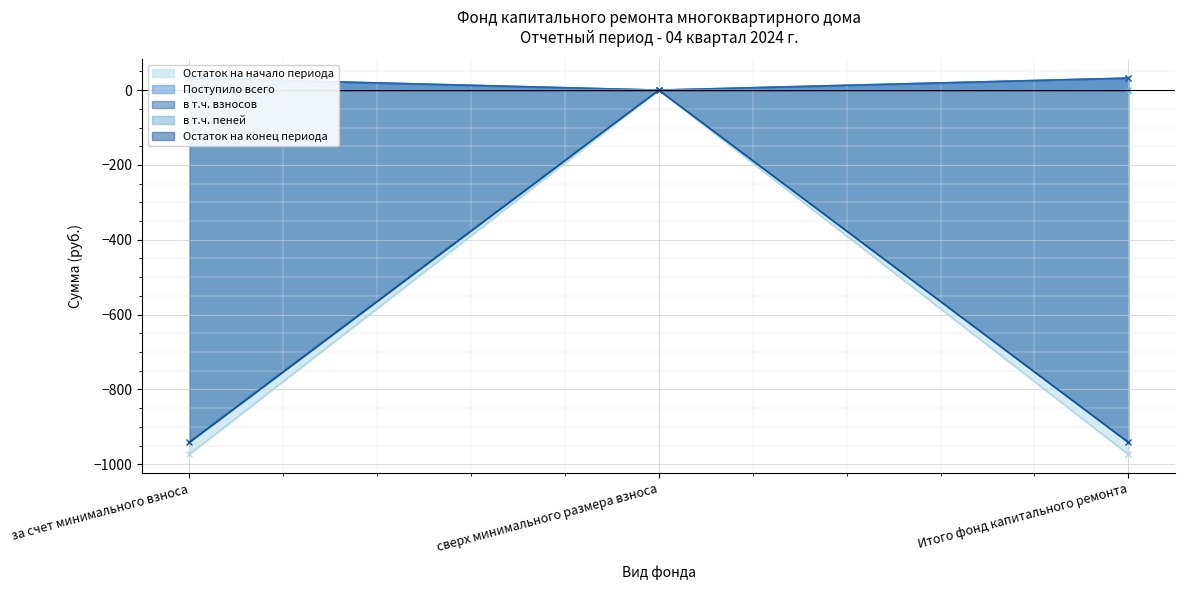

How many values in the в т.ч. взносов series exceed 32?

2